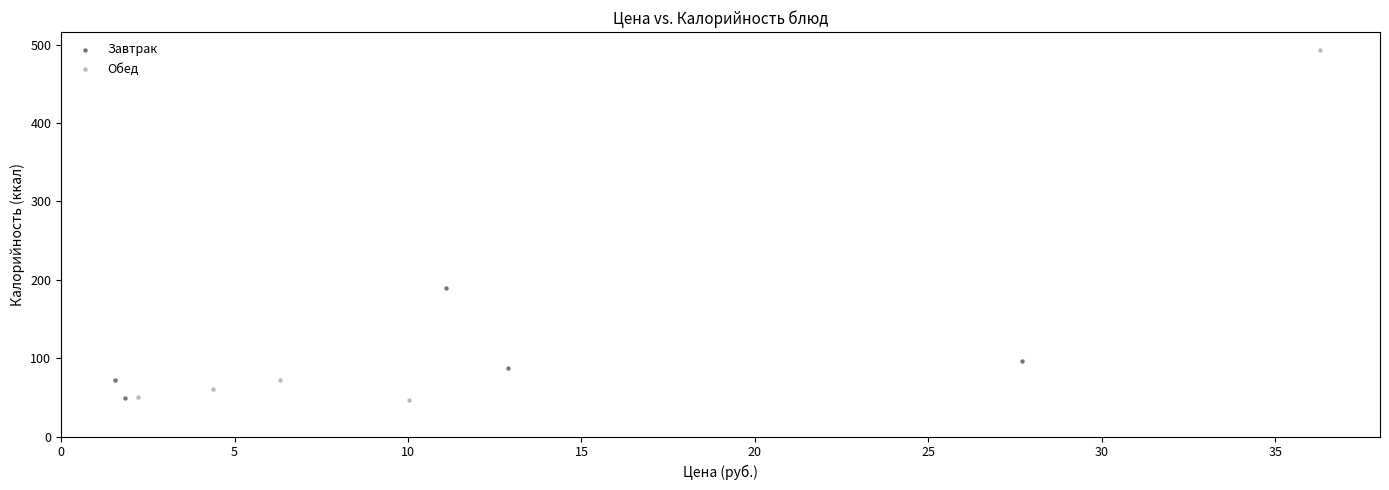

Which series has the widest spread of Y values?

Обед